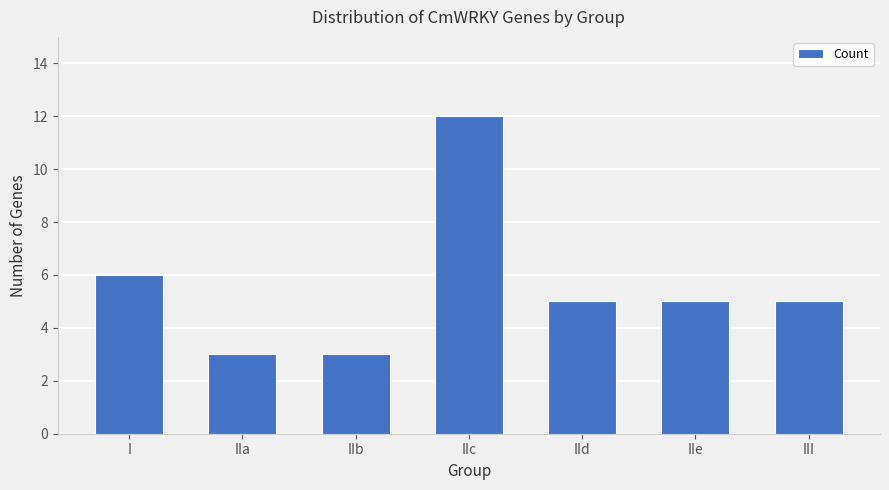

At which label does the data first exceed 5?

I